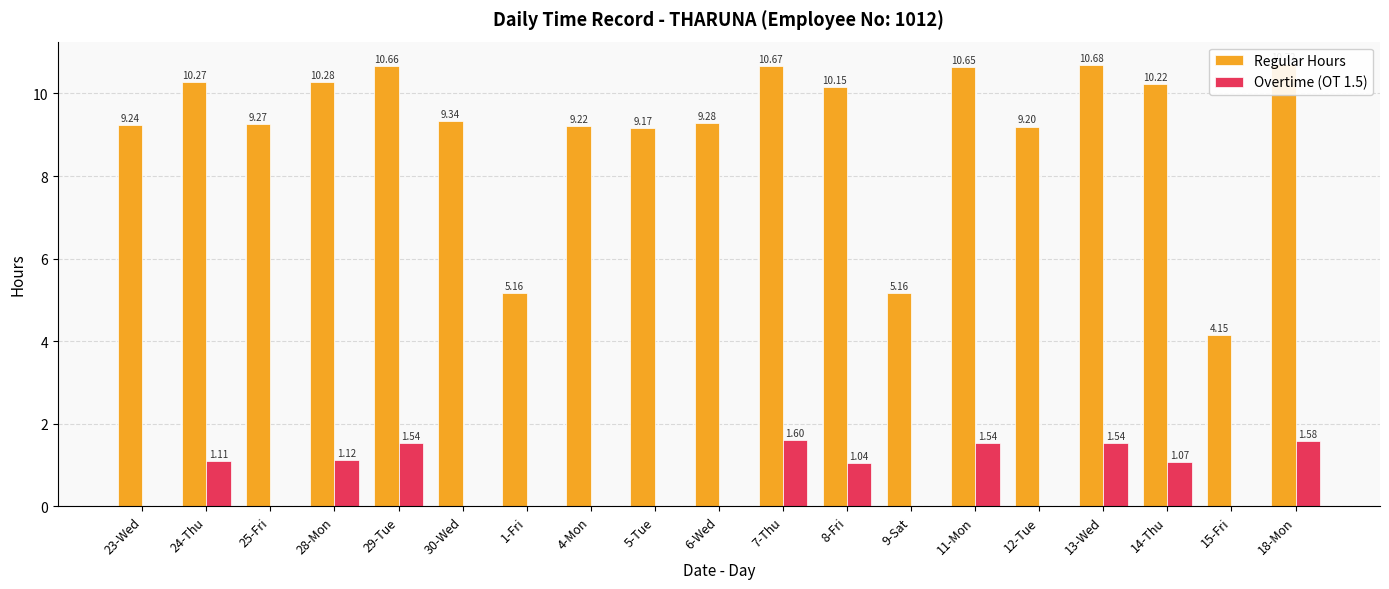

Reading right to left, transcribe all the data shown in this chart.

Regular Hours: 18-Mon=10.7	15-Fri=4.2	14-Thu=10.2	13-Wed=10.7	12-Tue=9.2	11-Mon=10.7	9-Sat=5.2	8-Fri=10.2	7-Thu=10.7	6-Wed=9.3	5-Tue=9.2	4-Mon=9.2	1-Fri=5.2	30-Wed=9.3	29-Tue=10.7	28-Mon=10.3	25-Fri=9.3	24-Thu=10.3	23-Wed=9.2
Overtime (OT 1.5): 18-Mon=1.6	15-Fri=0.0	14-Thu=1.1	13-Wed=1.5	12-Tue=0.0	11-Mon=1.5	9-Sat=0.0	8-Fri=1.0	7-Thu=1.6	6-Wed=0.0	5-Tue=0.0	4-Mon=0.0	1-Fri=0.0	30-Wed=0.0	29-Tue=1.5	28-Mon=1.1	25-Fri=0.0	24-Thu=1.1	23-Wed=0.0